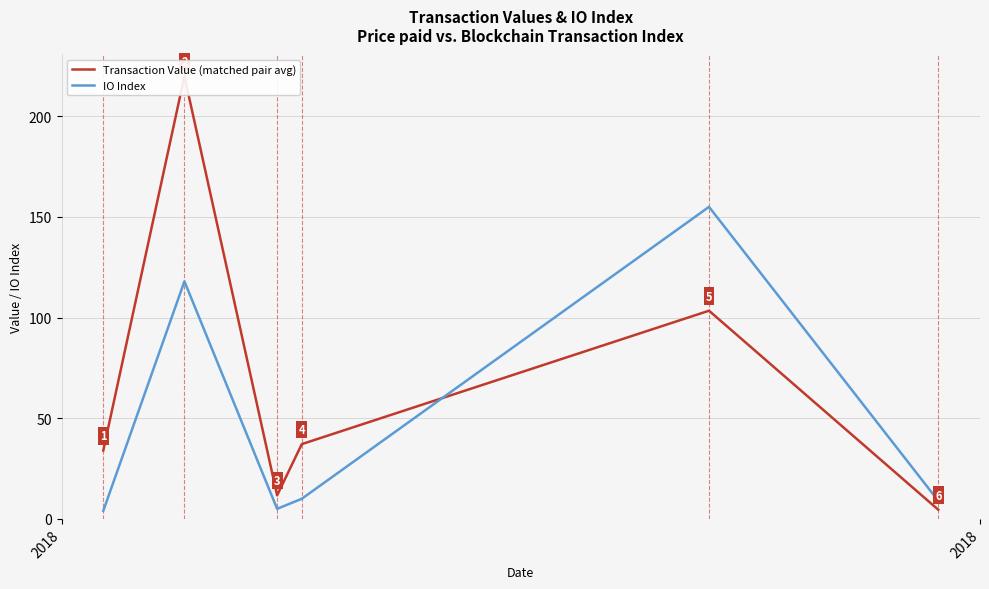

What is the lowest value of the IO Index series?

4